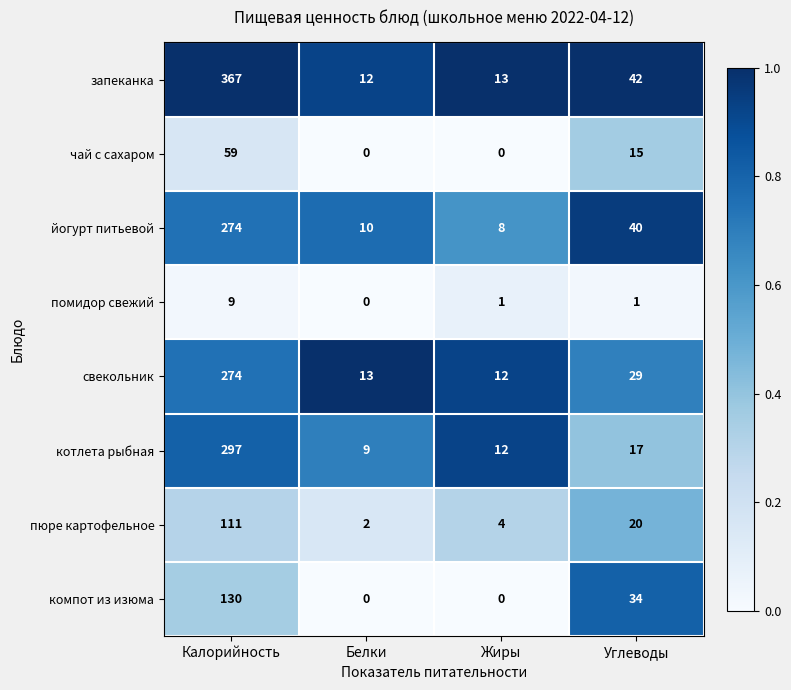

Which series has the largest total across all categories?

запеканка